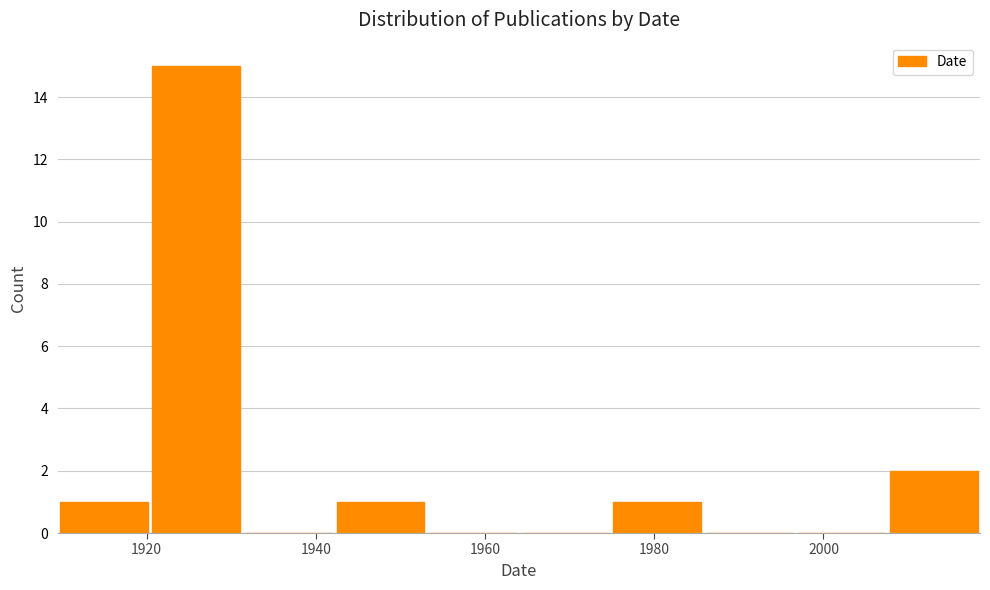

Over which range of the x-axis is the bar tallest?

1920 to 1932